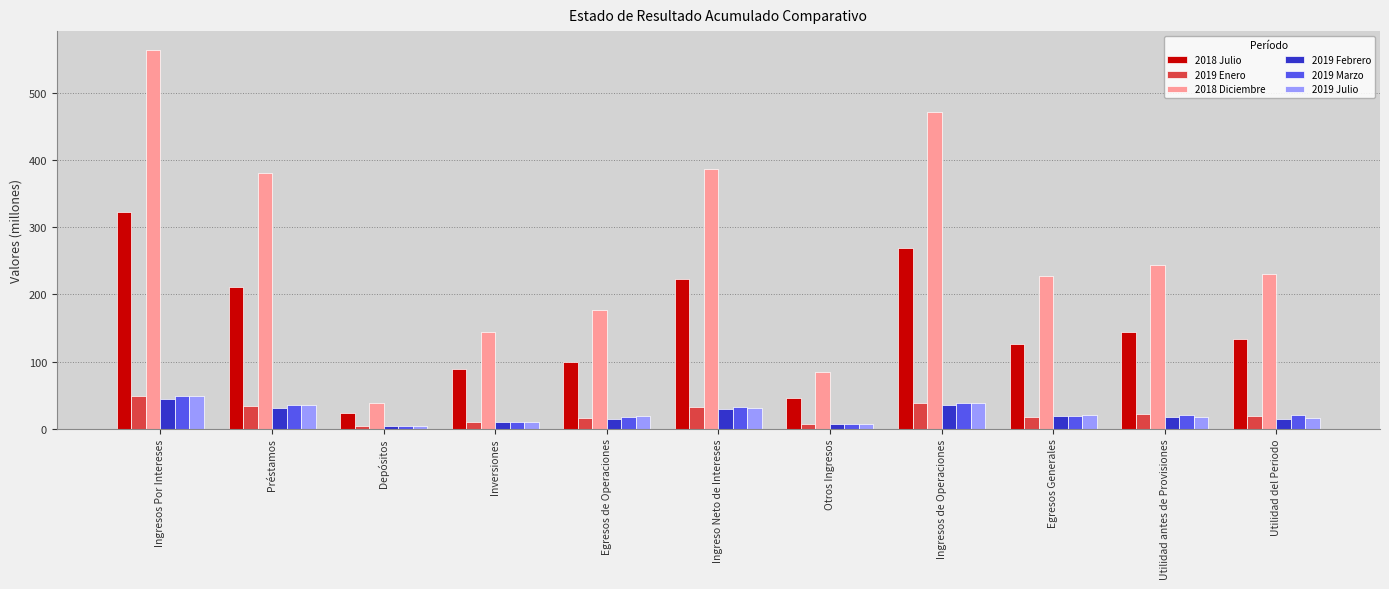

What is the difference between the maximum and minimum values in the 2019 Marzo series?

44.7